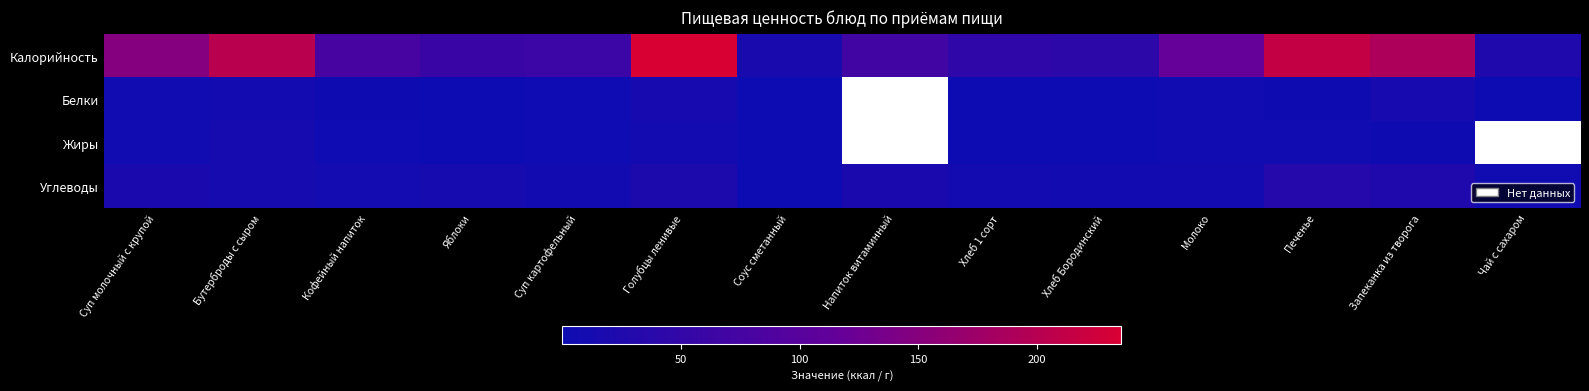

At which label does Белки first exceed 3?

Суп молочный с крупой